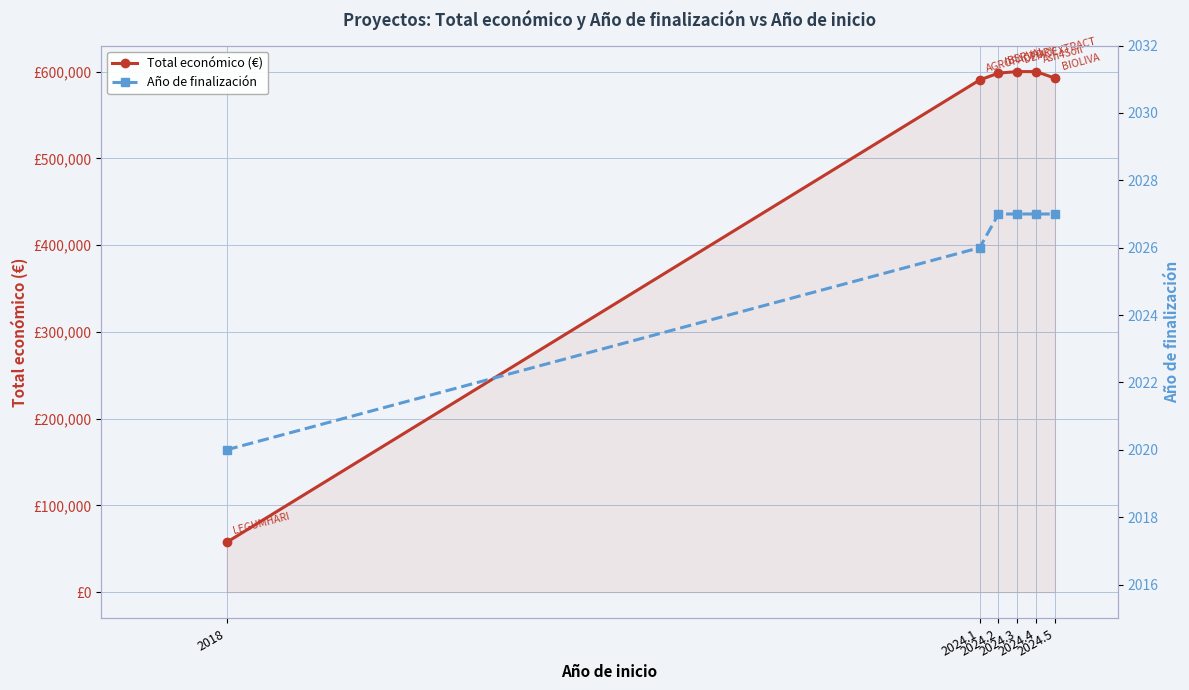

What is the label of the 6th point from the left?

2024.5